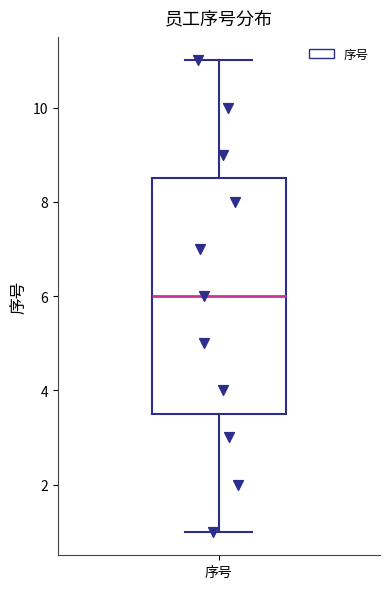

Read this box plot against the y-axis: the position of the median line, the range covered by the box, and the ends of both whiskers. The values are not printed on the chart, so give them approximately, as read against the axis.

median 6.0, box 3.6 to 8.6, whiskers 1.0 to 11.0